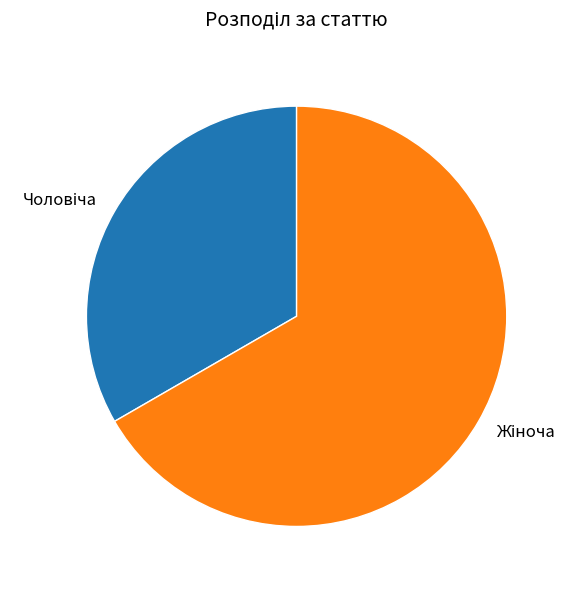

Does any single category account for the majority?

Yes